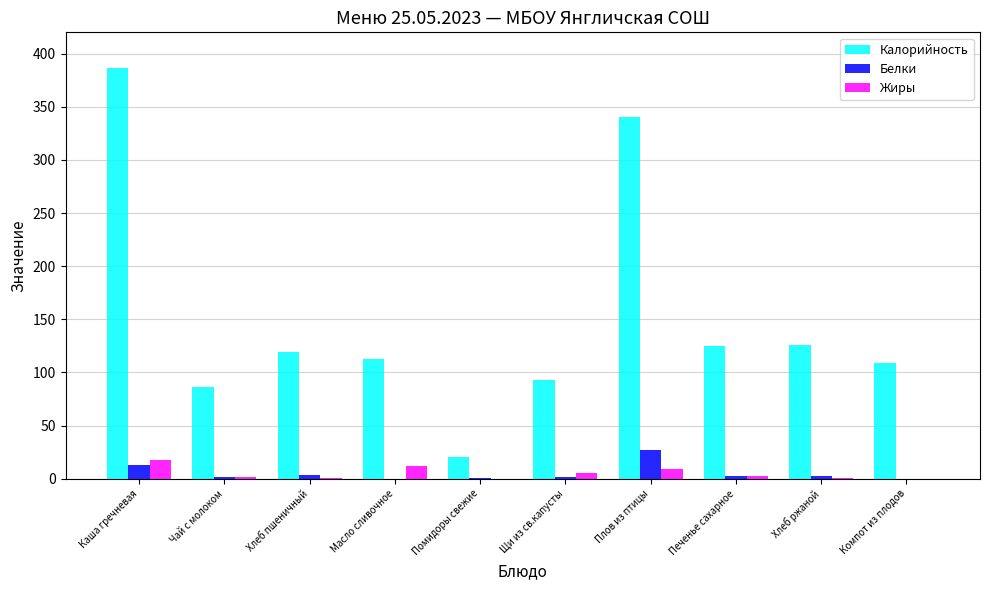

What is the sum of all Белки values?

52.8